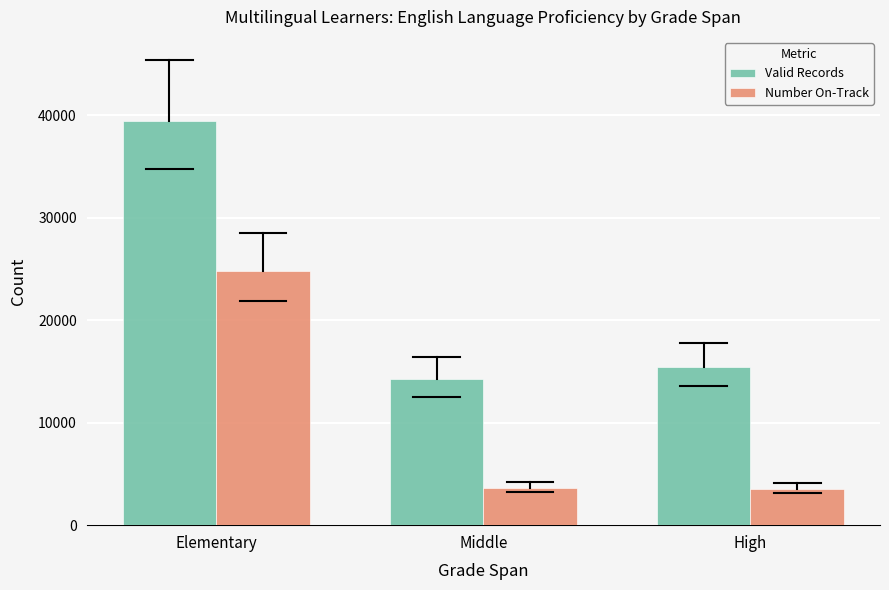

What is the difference between the second highest and minimum values in the Valid Records series?

1219